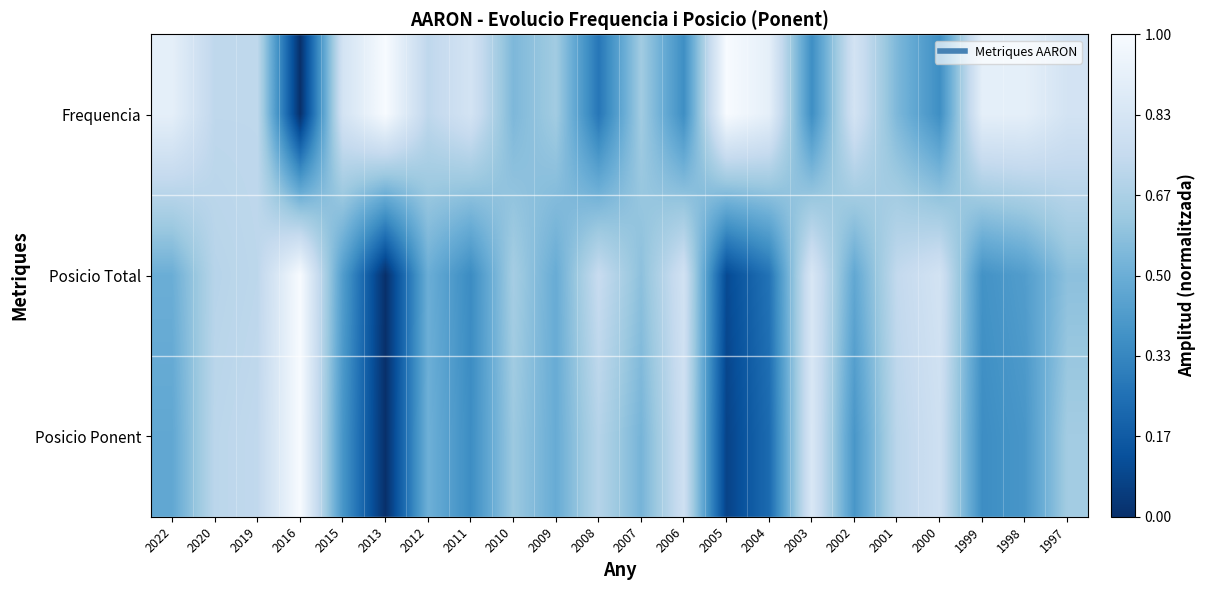

What is the difference between the highest and lowest values at 1997?

0.2